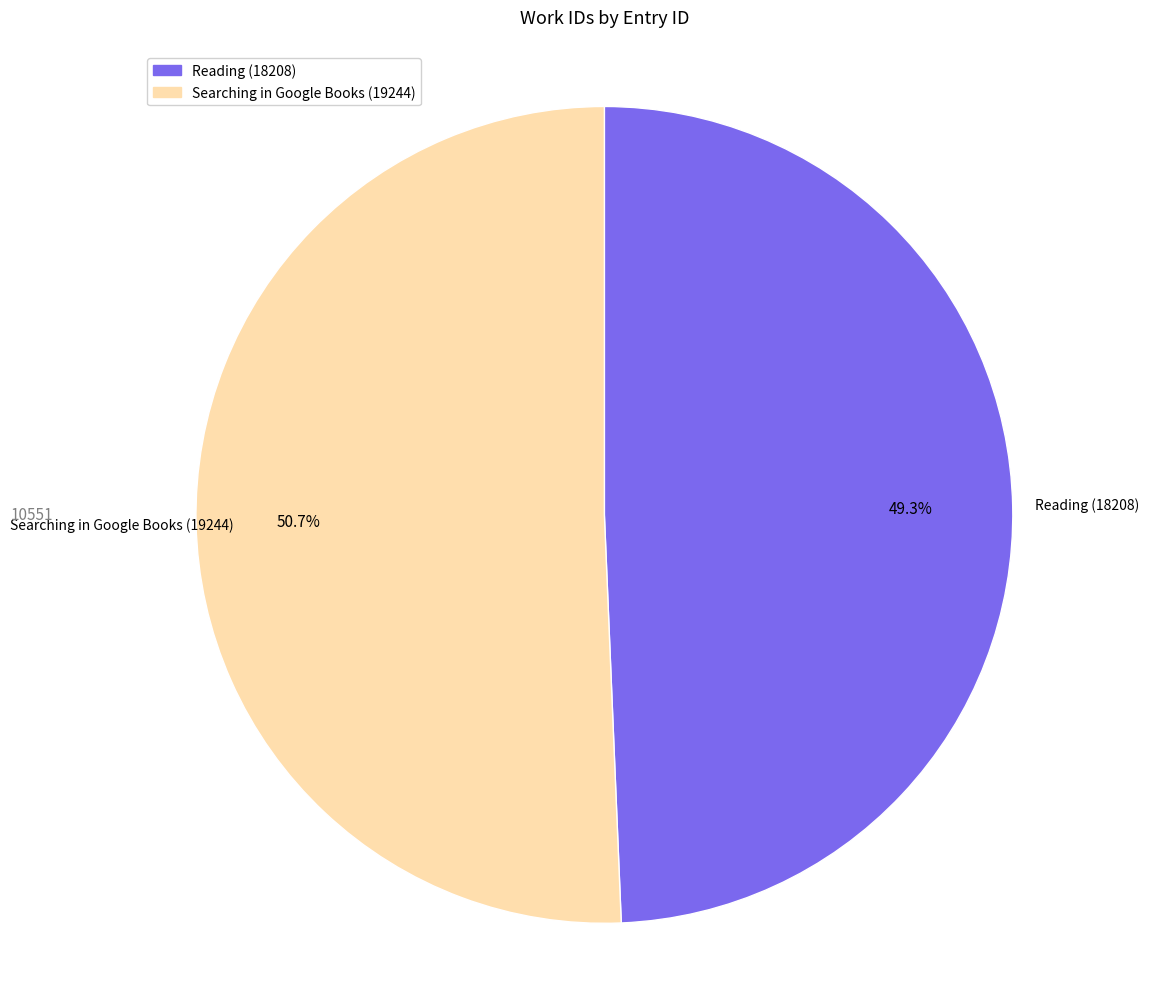

Is there any slice that represents more than half of the pie?

Yes